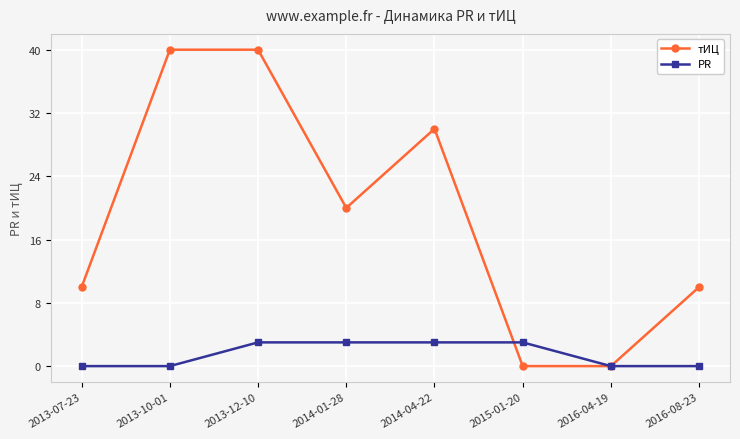

What is the total value across all series at 2015-01-20?

3